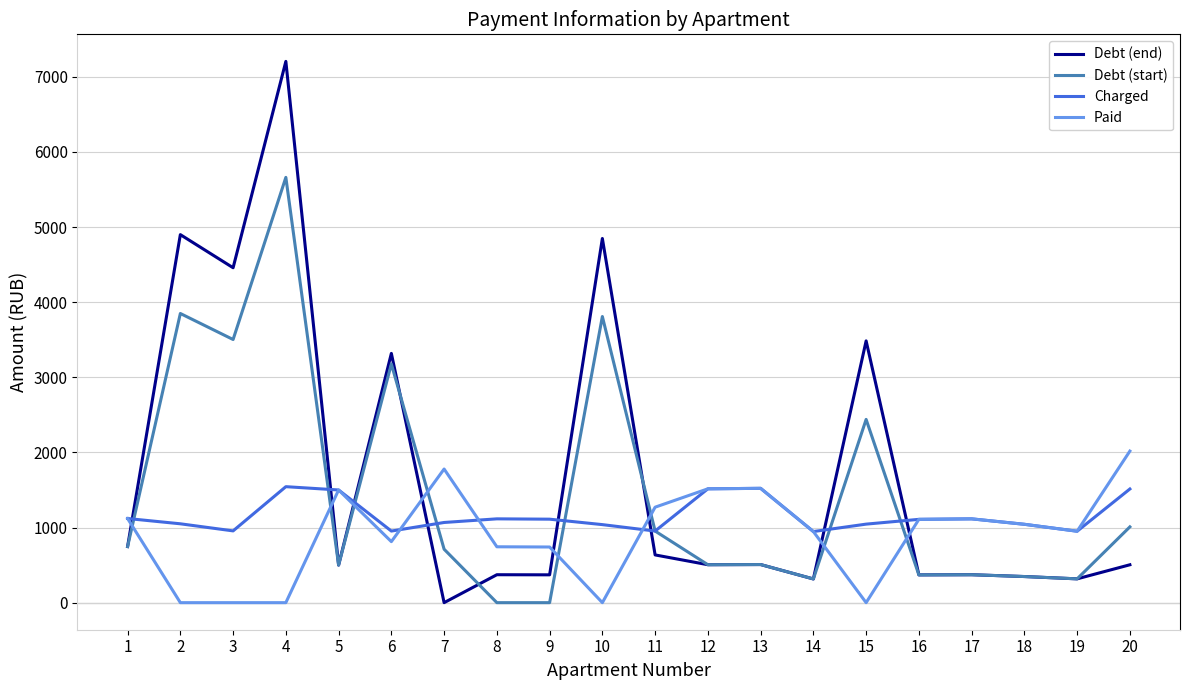

What is the sum of the Charged values at 3 and 12?

2470.5